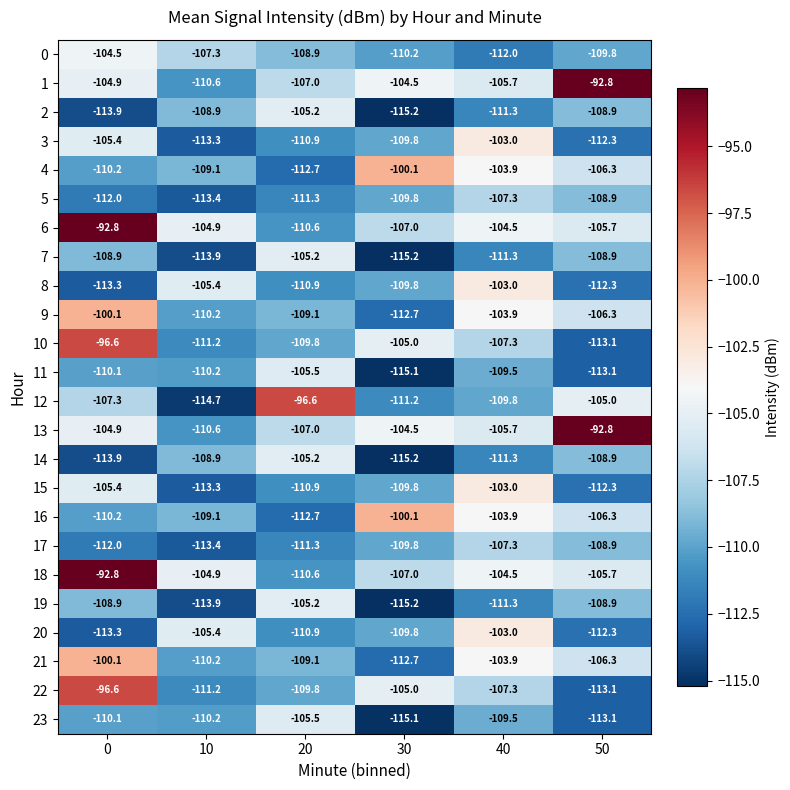

Rank the categories by 18 value from lowest to highest.

20, 30, 50, 10, 40, 0